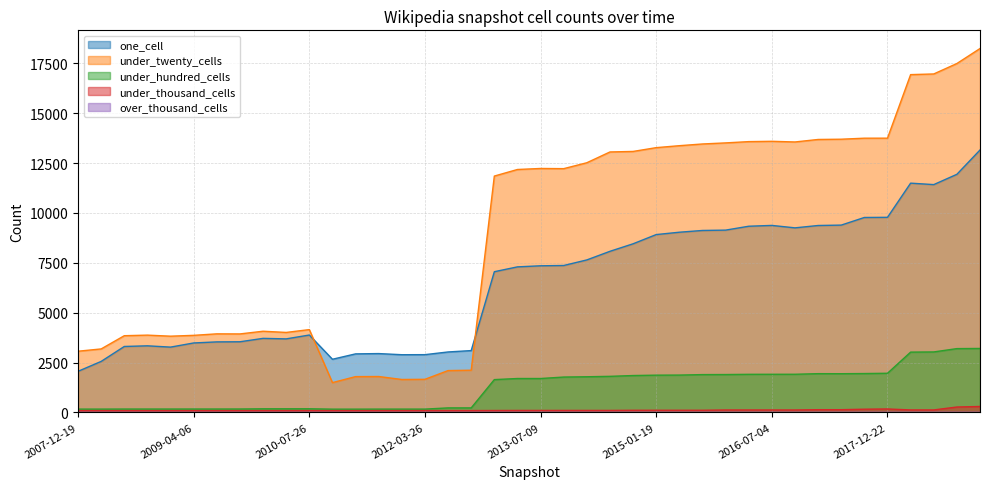

At which category does under_hundred_cells reach its first local peak?

2010-07-26